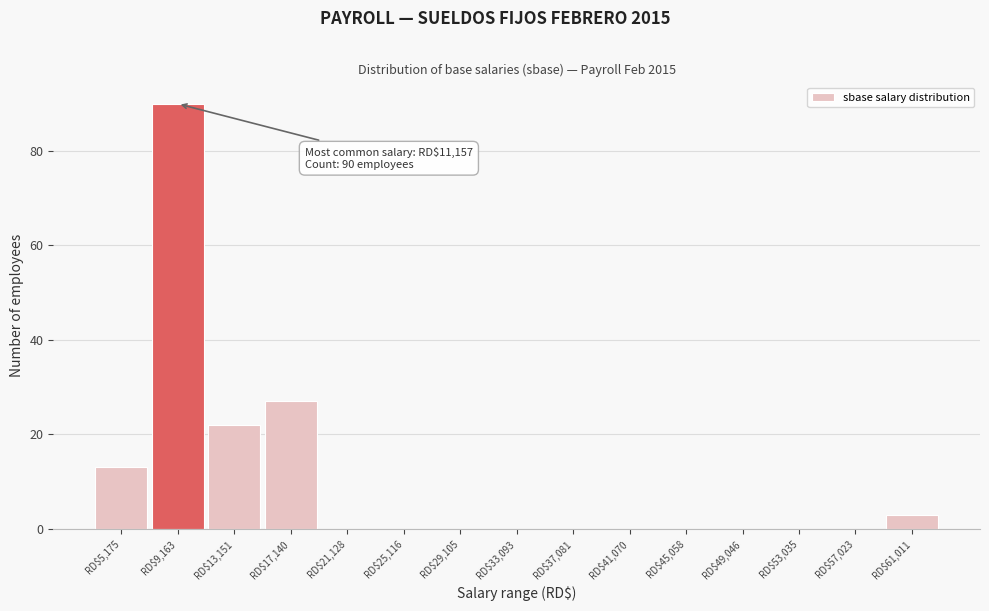

Is it true that the value at RD$41,070 is 36?

False